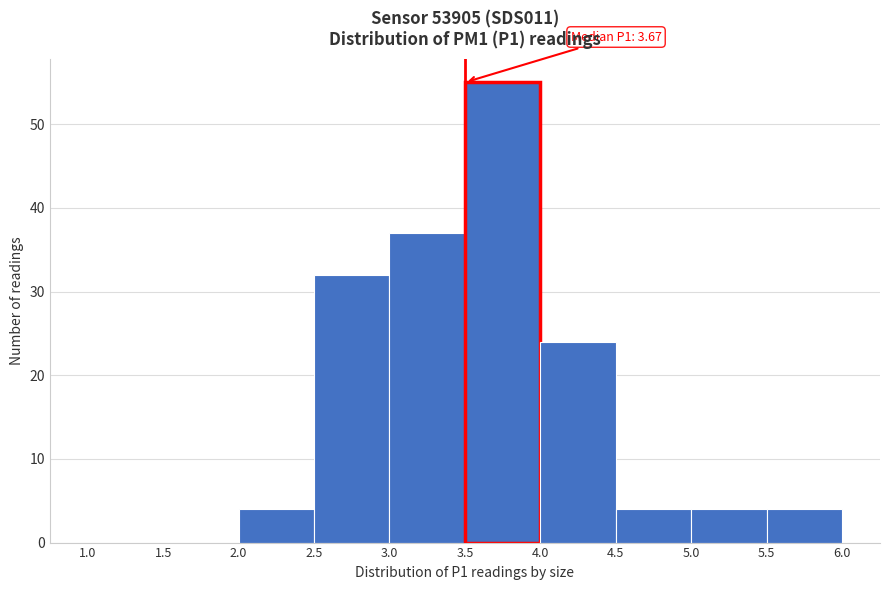

Over which range of the x-axis is the bar tallest?

3.5 to 4.0